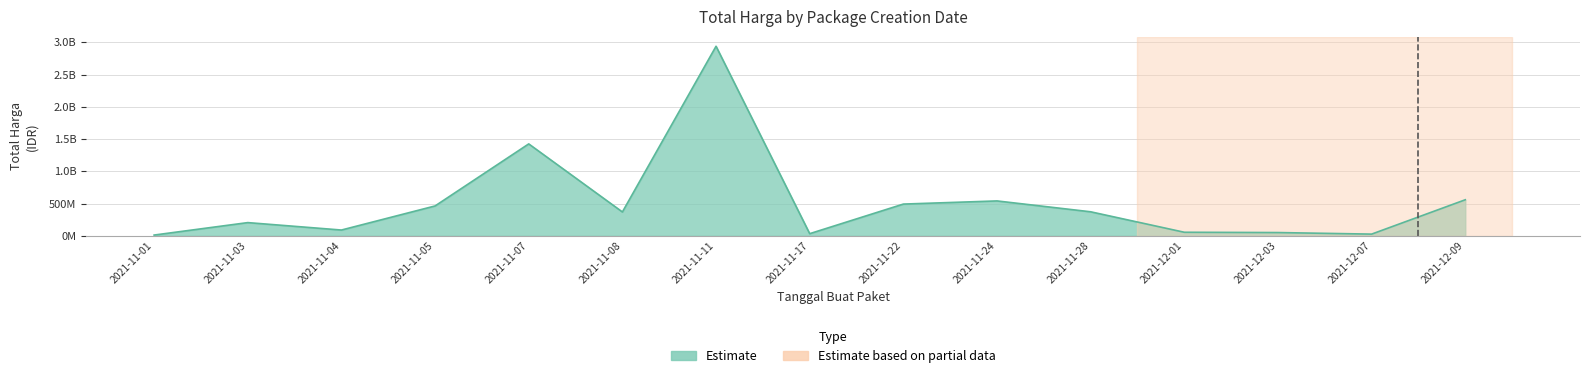

Read the value at 2021-11-28.

373404000